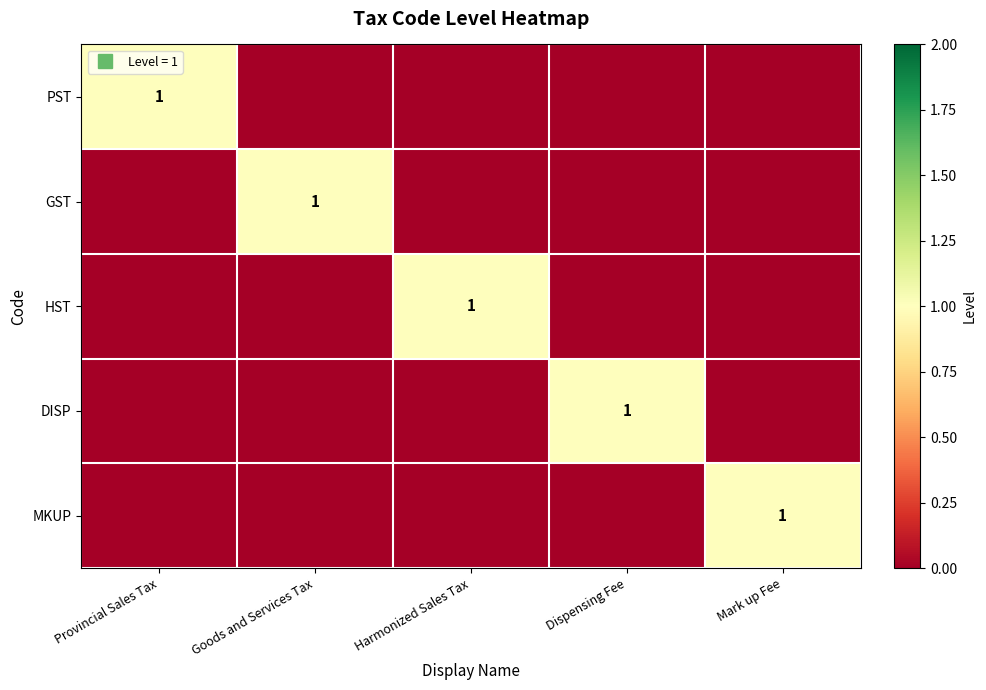

At how many categories does at least one series exceed 0?

5